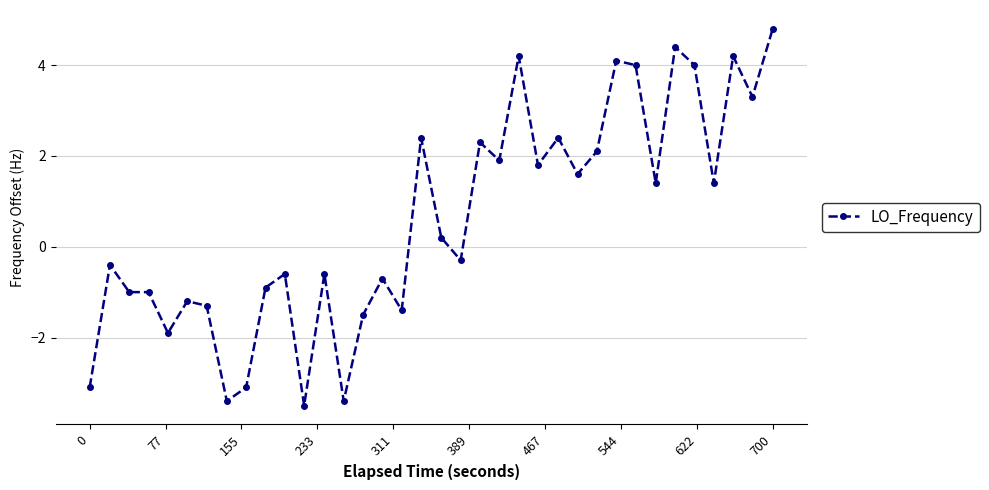

What is the value of the 18th point from the left?

2.4